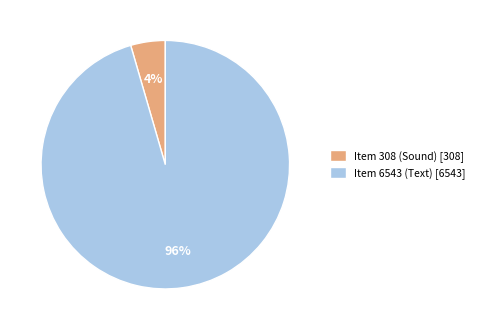

Which category accounts for the majority?

Item 6543 (Text)